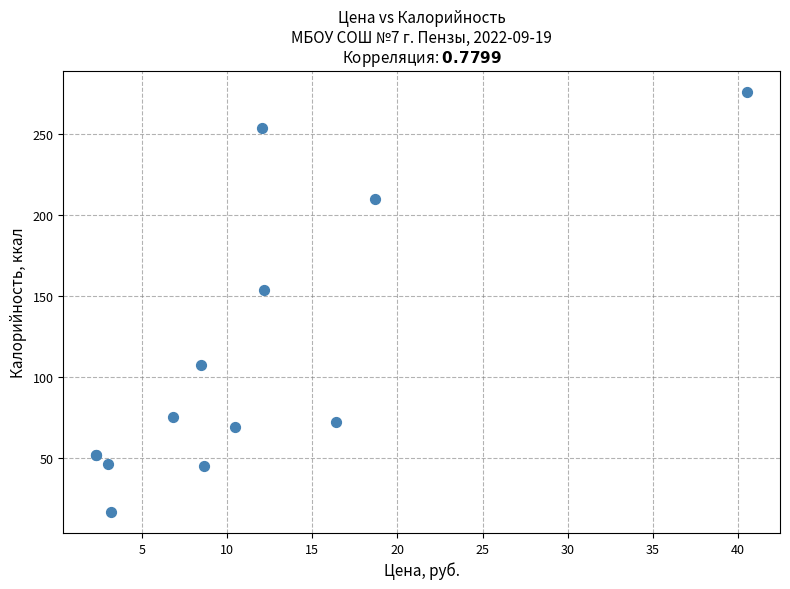

What Y value in the scatter plot is closest to 146?

153.9